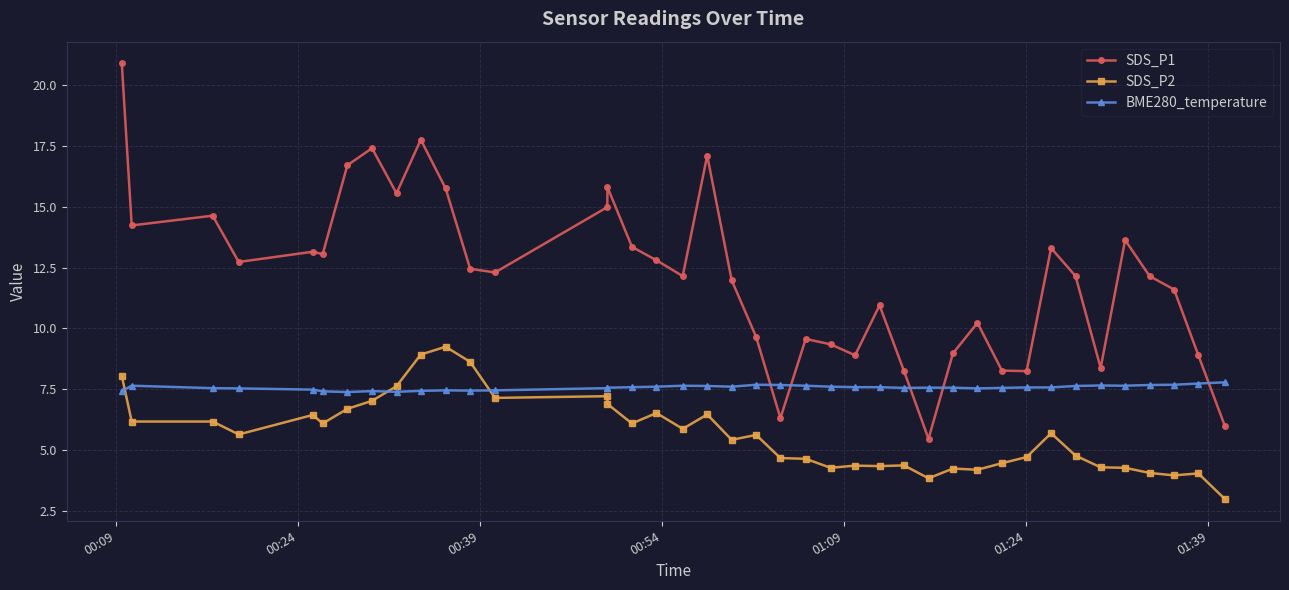

What are all the series names shown in the legend?

SDS_P1, SDS_P2, BME280_temperature